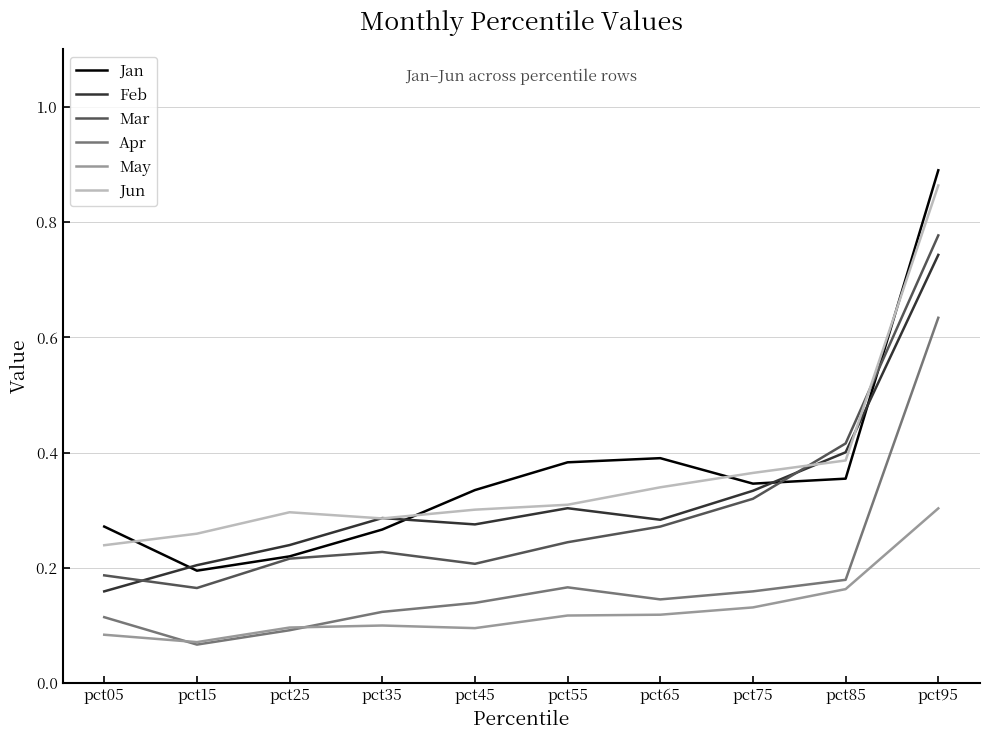

Which category has the highest value in the Mar series?

pct95